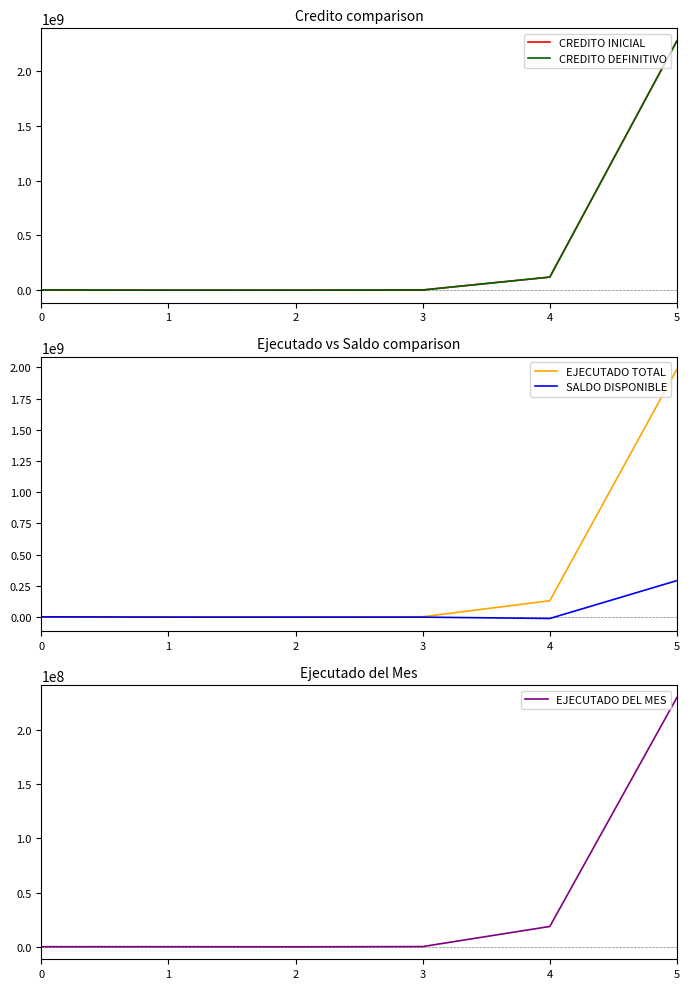

Which series has the largest range (max minus min)?

CREDITO INICIAL